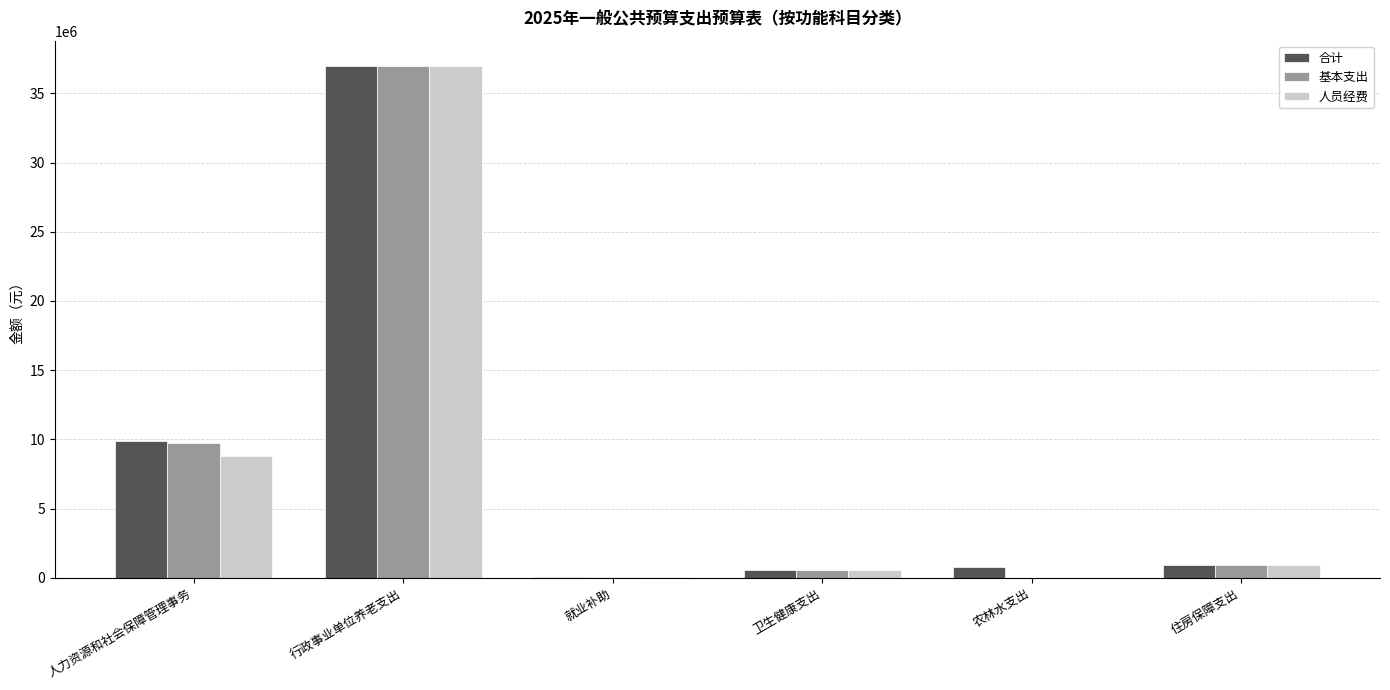

What is the sum of the 合计 values at 农林水支出 and 住房保障支出?

1736343.0